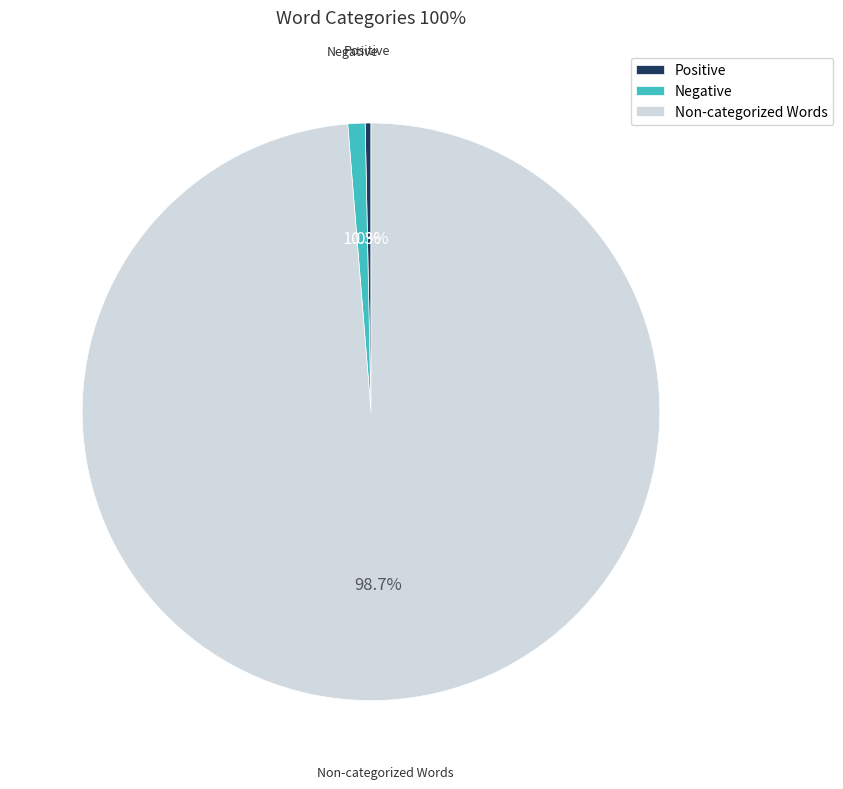

Rank the categories by value from lowest to highest.

Positive, Negative, Non-categorized Words